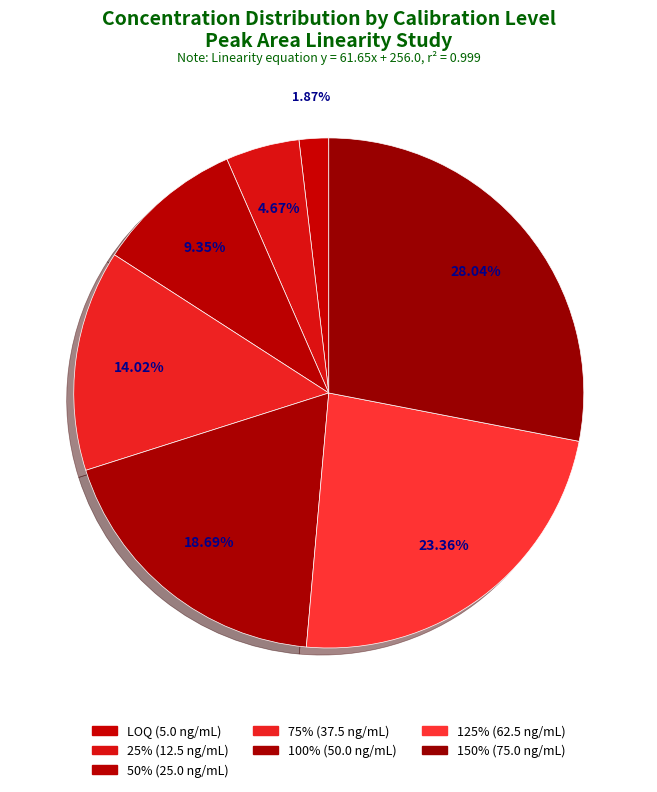

How many segments does this pie chart have?

7